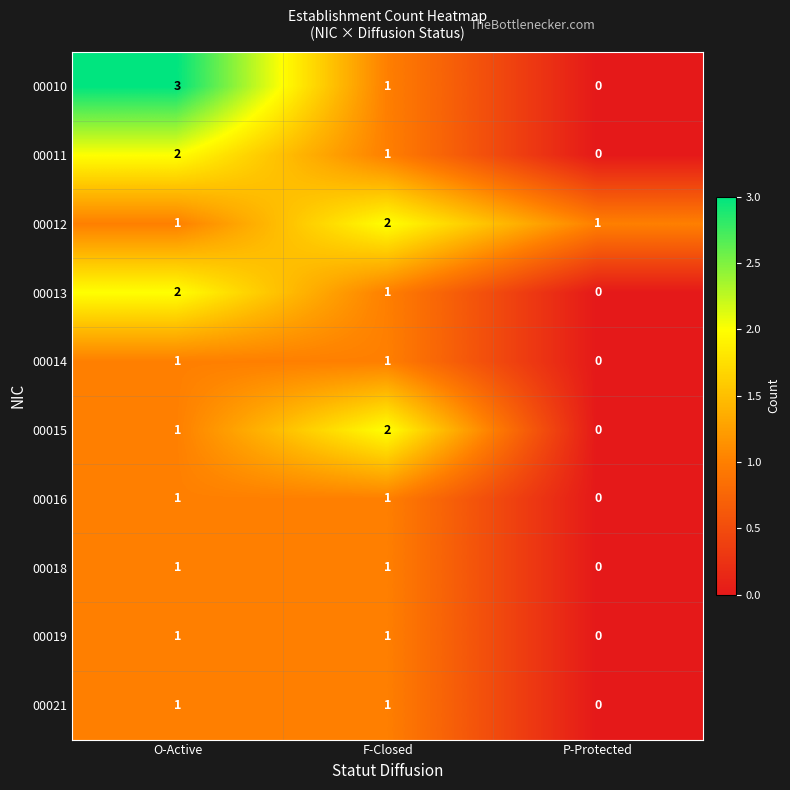

How many distinct data groups are displayed?

10